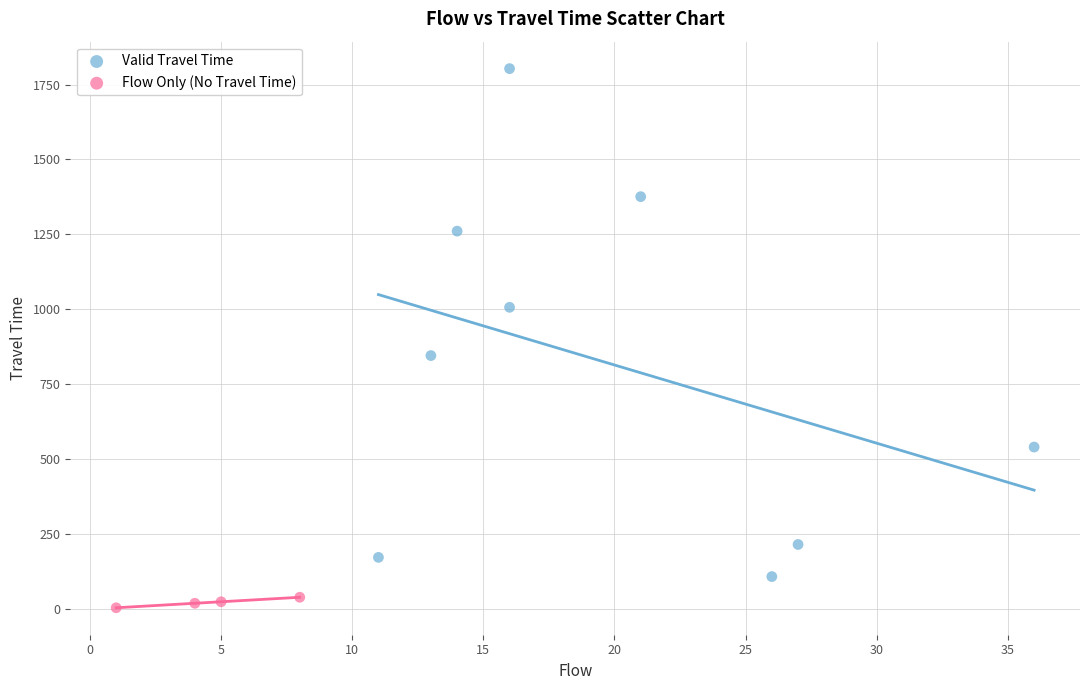

Which series has the largest Y range (max minus min)?

Valid Travel Time